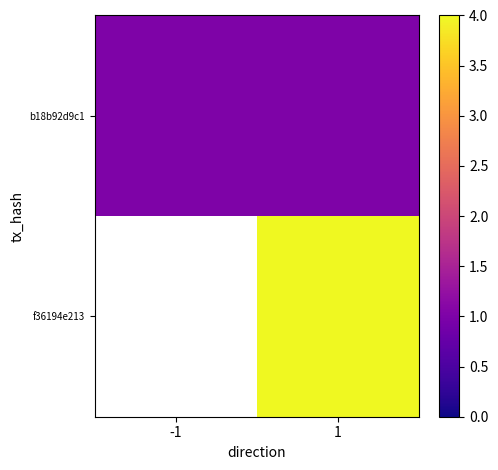

At which label is b18b92d9c1 closest to 1?

-1